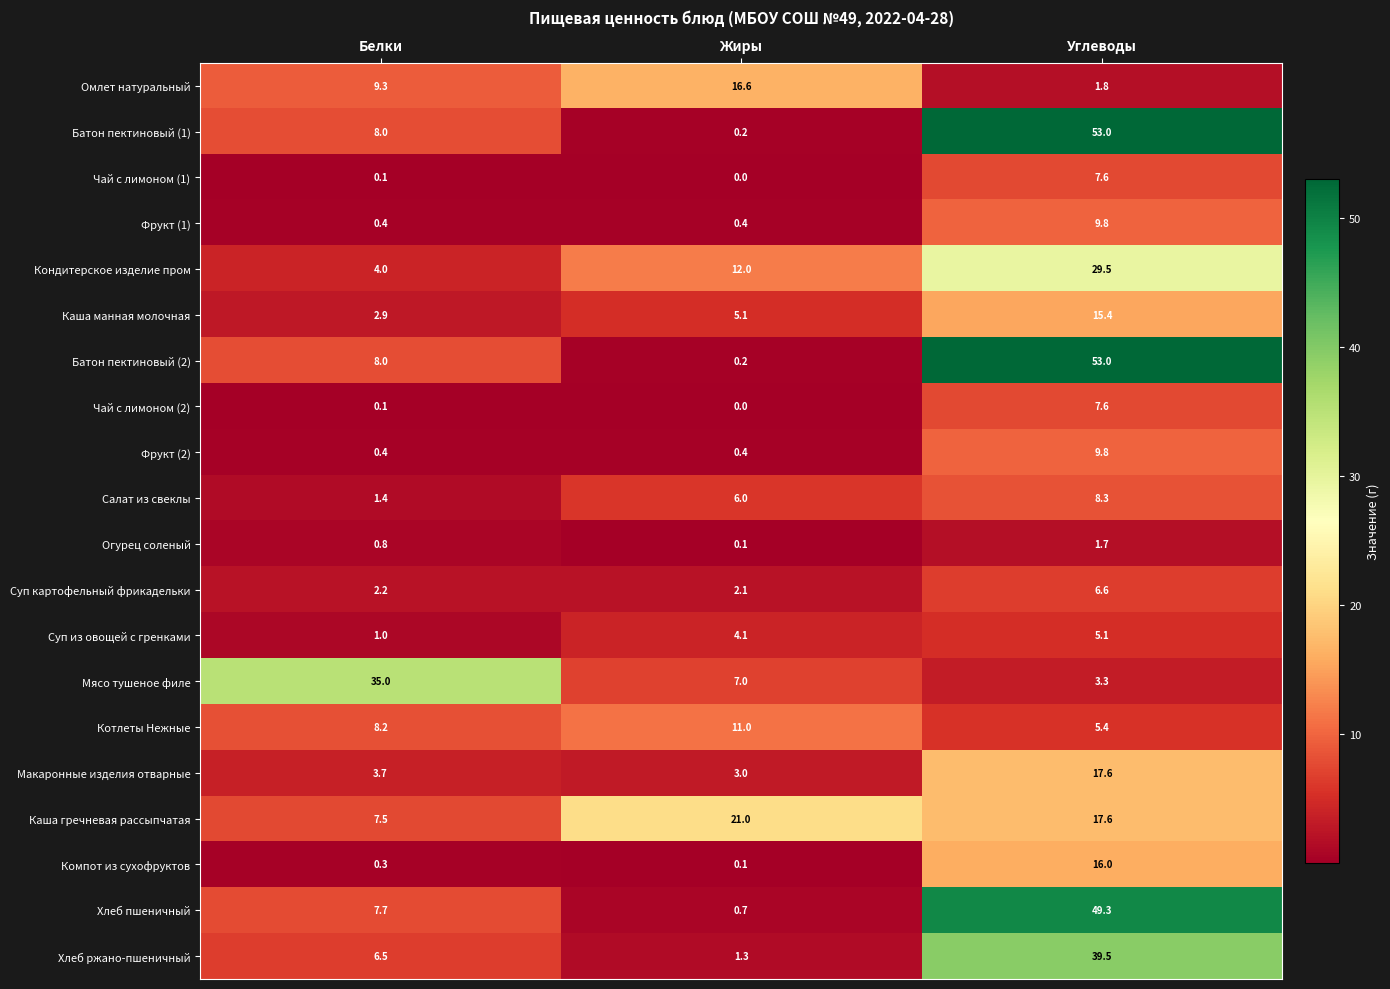

True or false: Хлеб пшеничный has a value of 0.7 at Жиры.

True